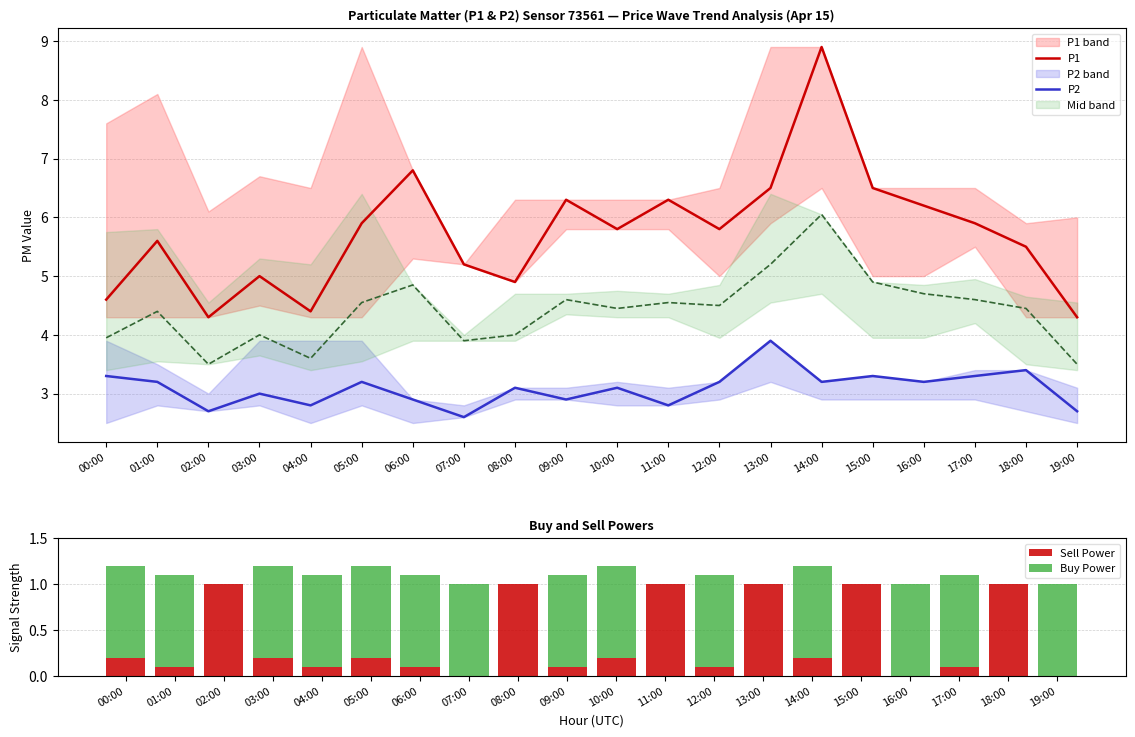

At 09:00, list the series in order from largest to smallest.

P1, P2, Buy Power, Sell Power